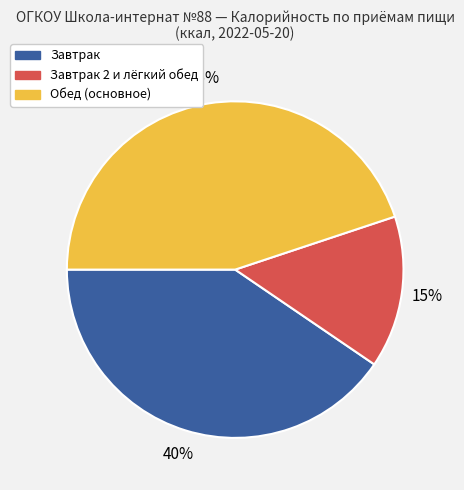

To the nearest percent, what is the average slice percentage?

33%